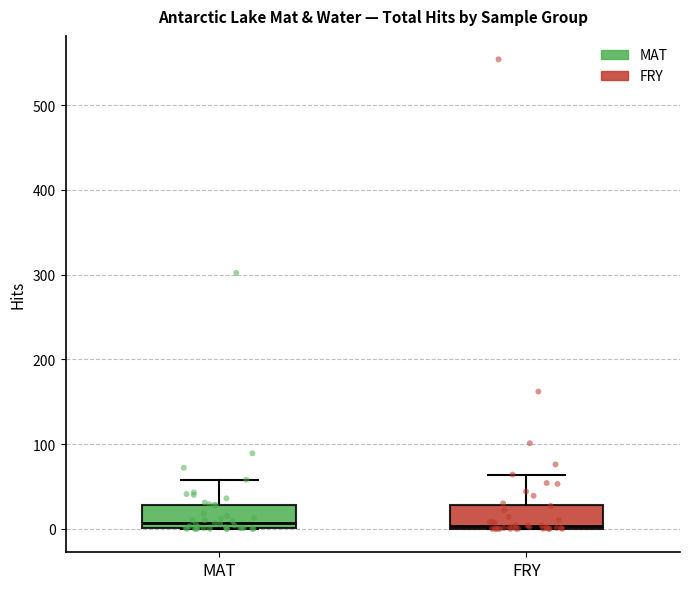

Reading left to right, read every box against the y-axis: the position of its median line, the range the box covers, and the ends of its whiskers. The values are not printed on the chart, so give them approximately, as read against the axis.

MAT: median 10, box 0 to 30, whiskers 0 to 60
FRY: median 0, box 0 to 30, whiskers 0 to 60